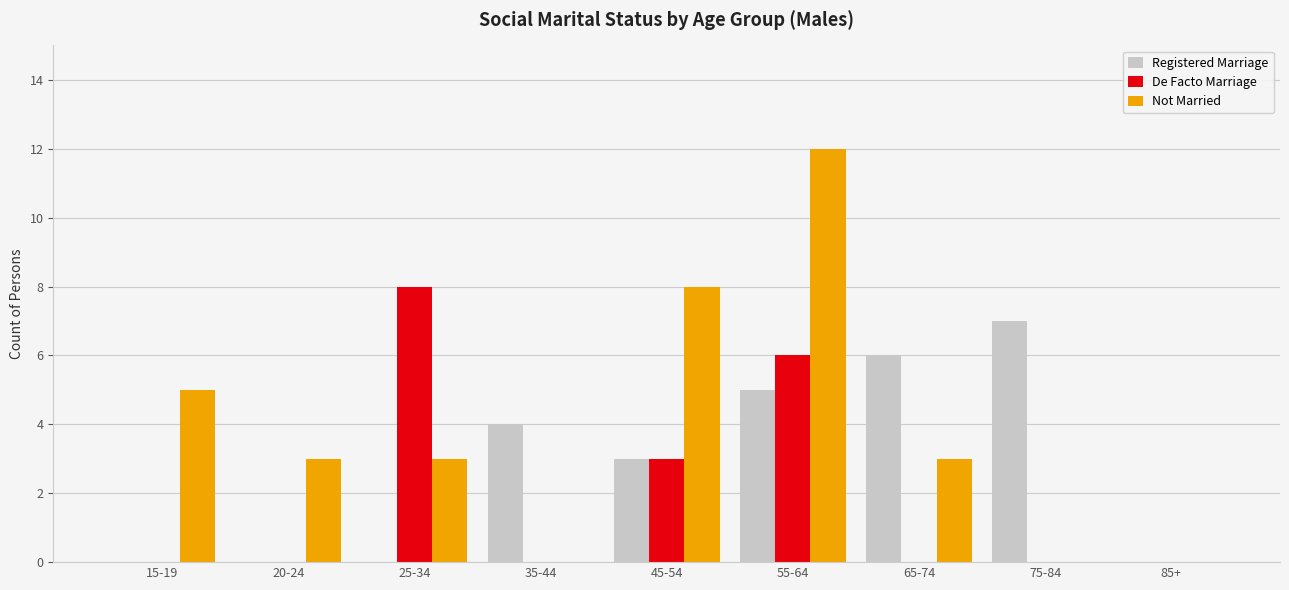

What is the greatest value displayed?

12